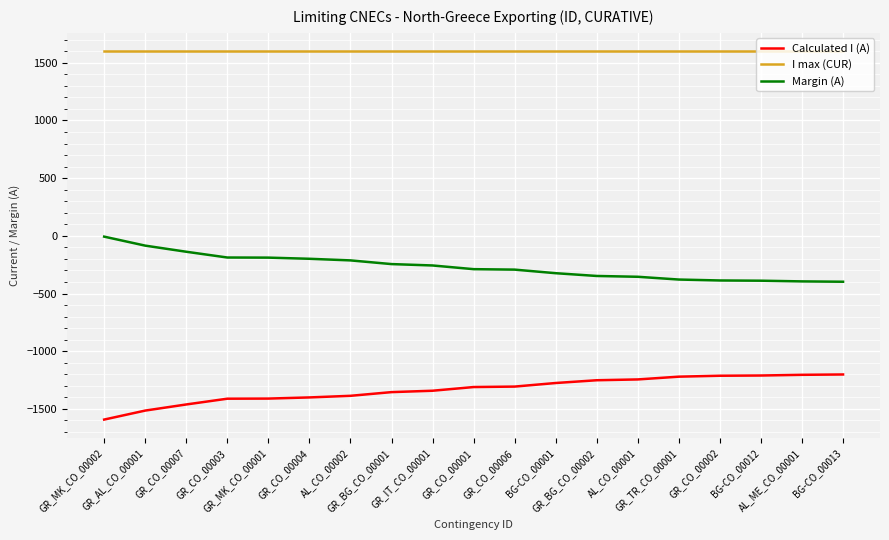

Rank the series by their average value, from highest to lowest.

I max (CUR), Margin (A), Calculated I (A)